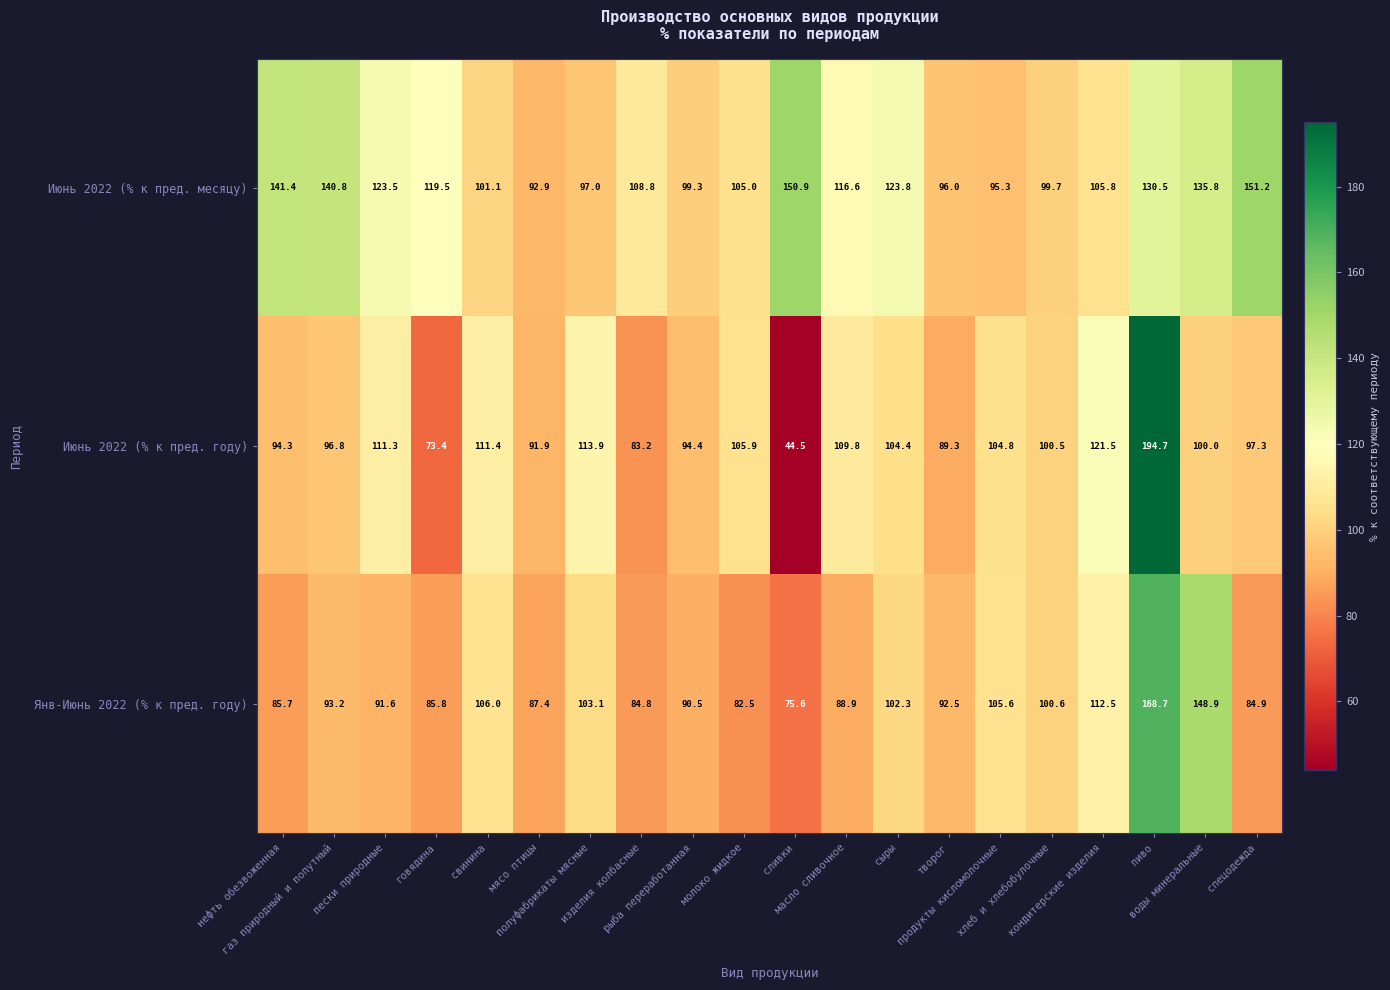

Which series has the largest total across all categories?

Июнь 2022 (% к пред. месяцу)